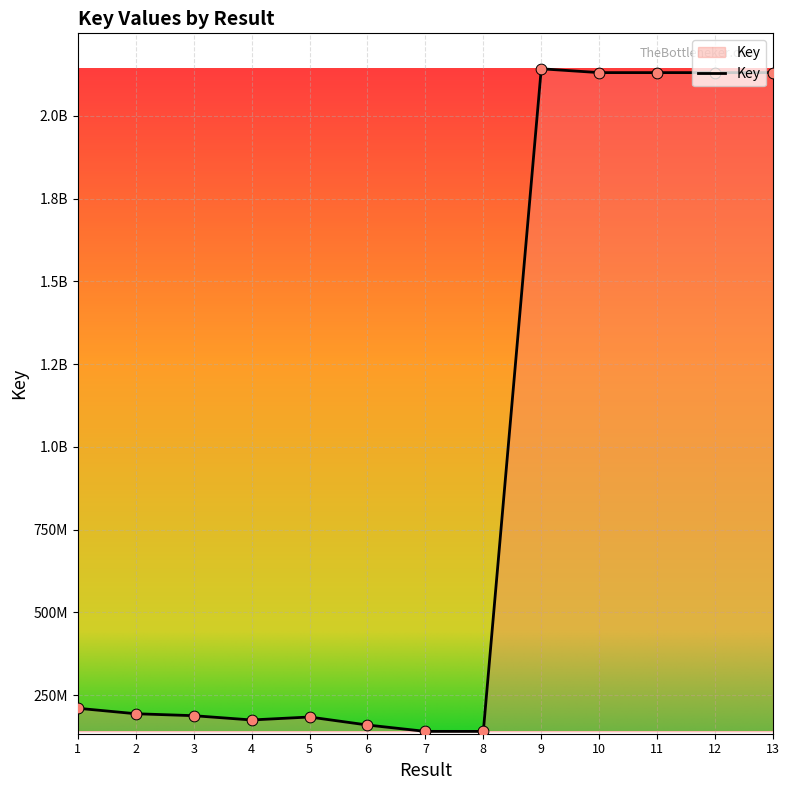

Approximately how many times larger is the value at 9 compared to 13?

1.0